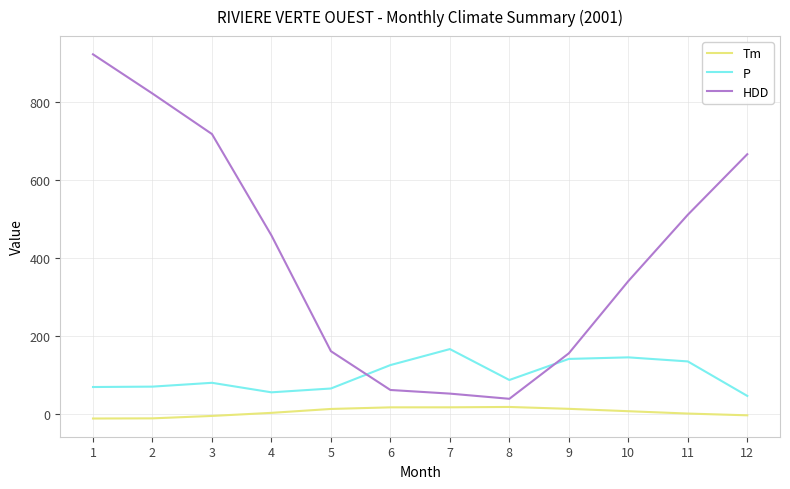

Is this an area chart (filled region under the line)?

No